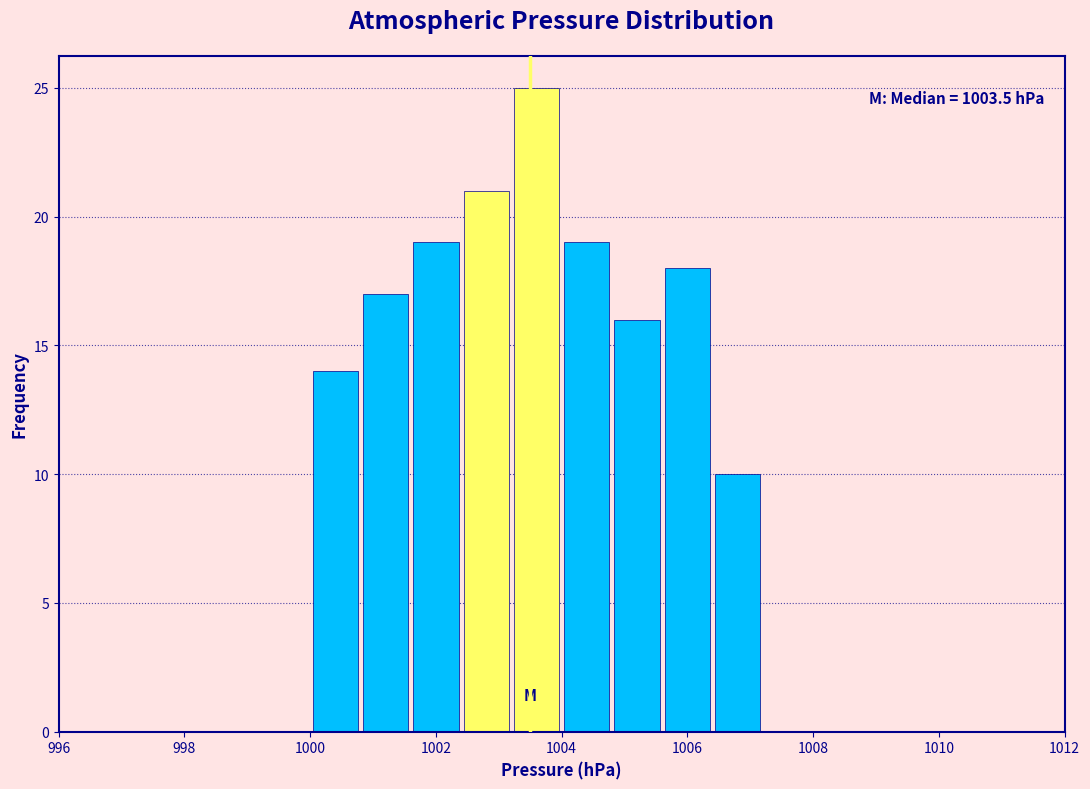

Over which range of the x-axis is the bar tallest?

1003.2 to 1004.0